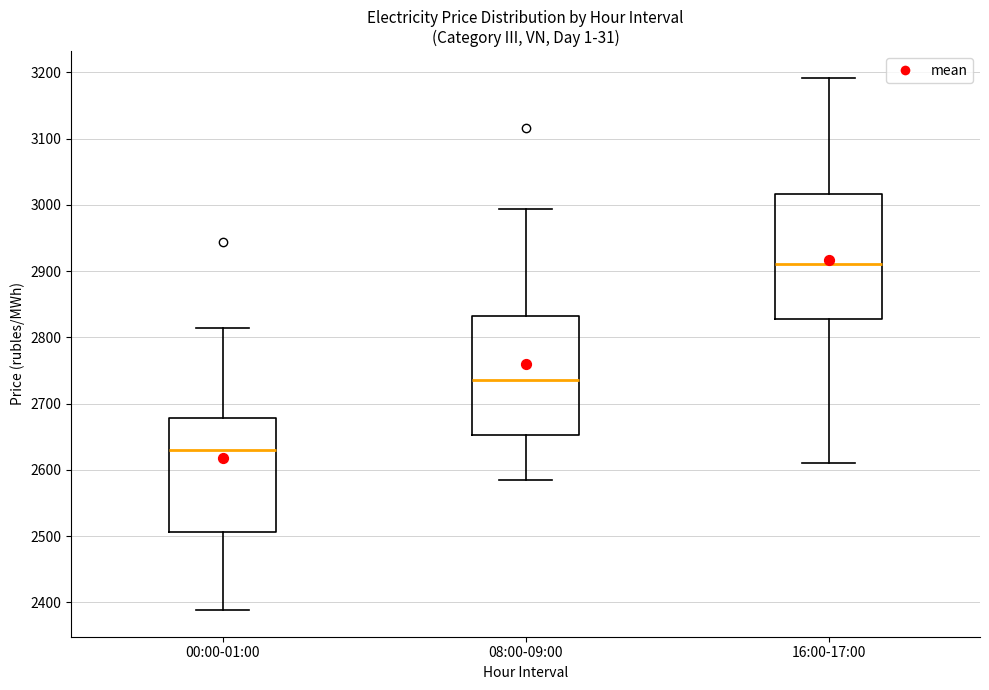

Reading left to right, transcribe this box plot: for each box, give where its median line is, the range the box spans, and where its two whiskers end, as read against the y-axis. The values are not printed on the chart, so give them approximately, as read against the axis.

00:00-01:00: median 2630, box 2510 to 2680, whiskers 2390 to 2810
08:00-09:00: median 2740, box 2650 to 2830, whiskers 2590 to 2990
16:00-17:00: median 2910, box 2830 to 3020, whiskers 2610 to 3190